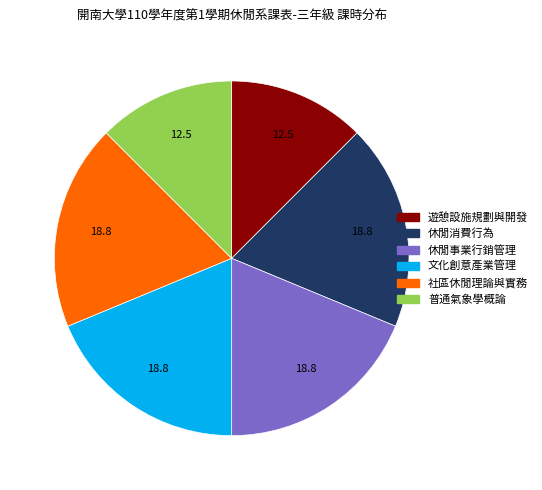

Is the sum of 社區休閒理論與實務 and 文化創意產業管理 greater than half?

No